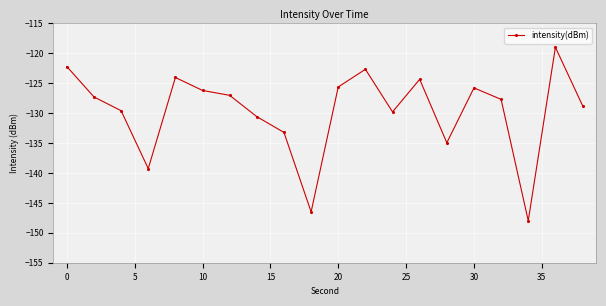

What is the difference between the maximum and second lowest values?

27.5